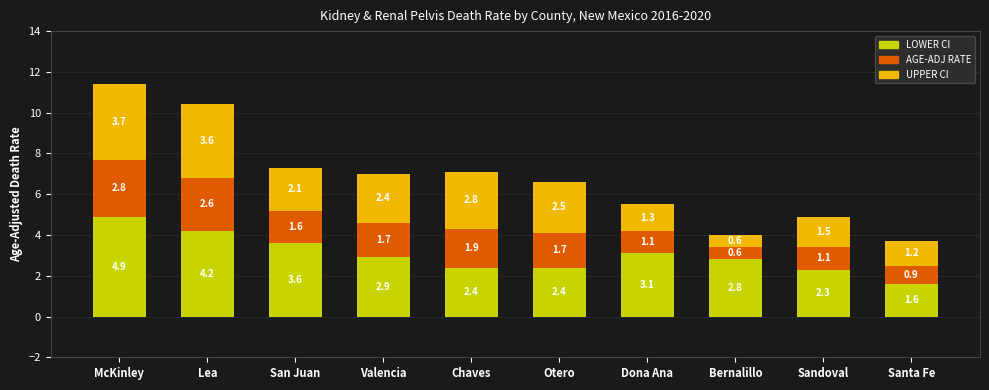

What is the total value across all series at Sandoval?

4.9